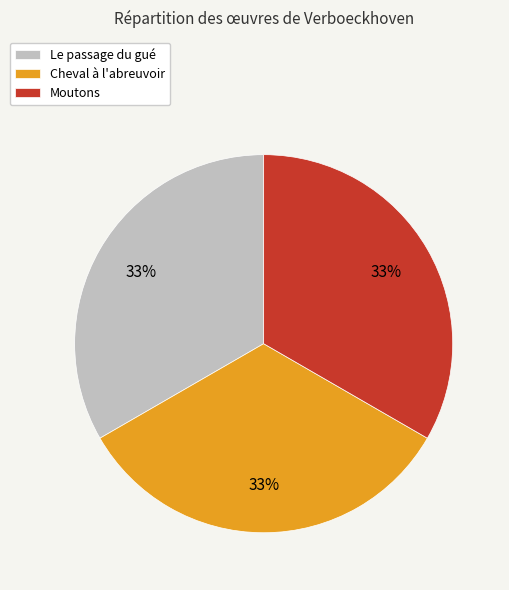

Combined, do Cheval à l'abreuvoir and Moutons account for over 50%?

Yes